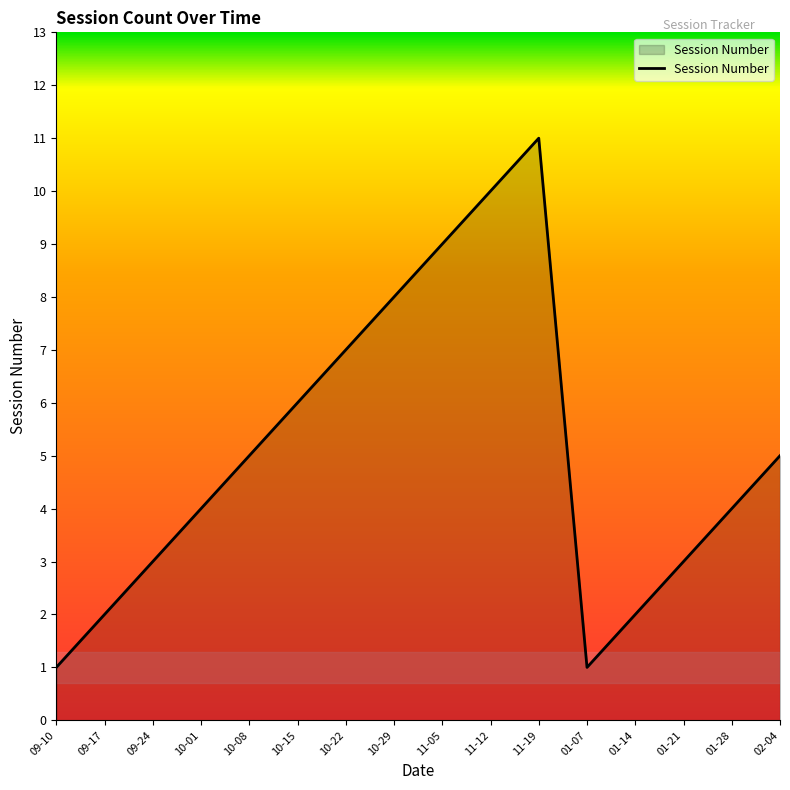

Reading left to right, transcribe all the data shown in this chart.

1	2	3	4	5	6	7	8	9	10	11	1	2	3	4	5